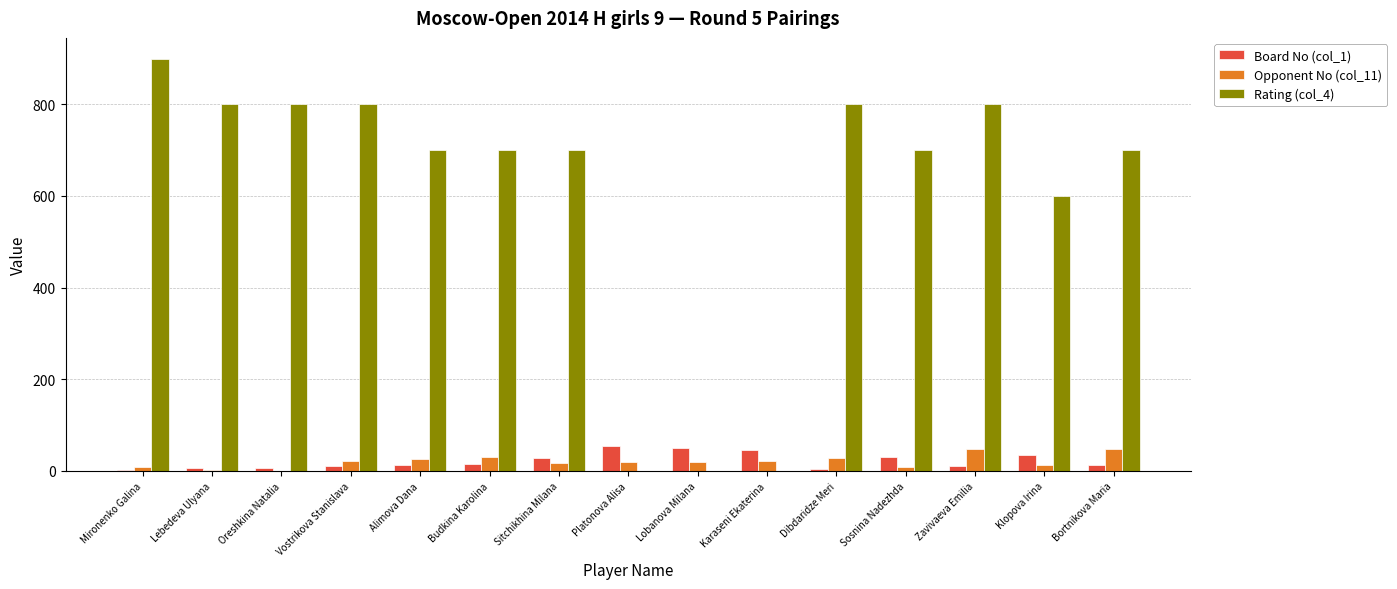

What are all the series names shown in the legend?

Board No (col_1), Opponent No (col_11), Rating (col_4)